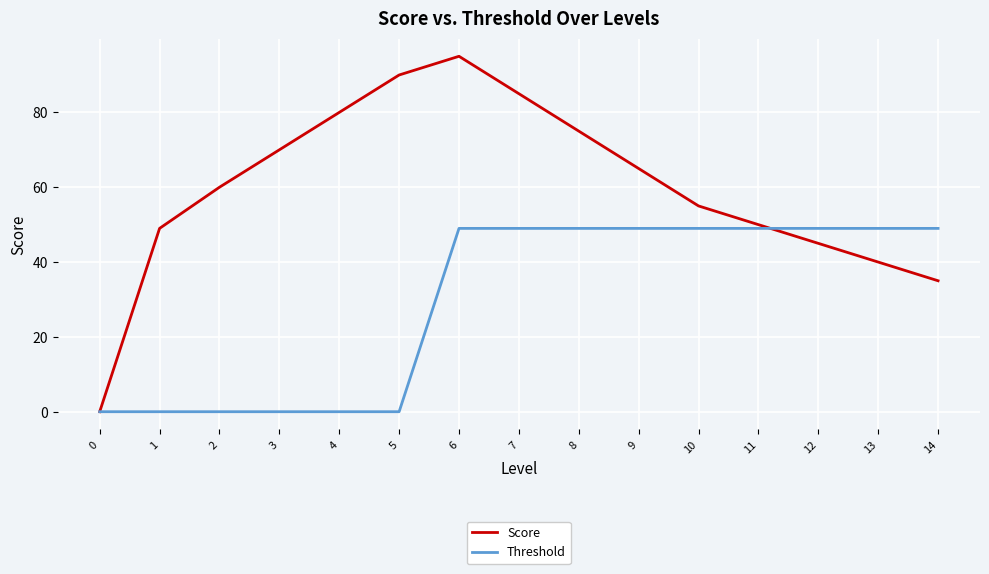

The Score series shows 107 at 4. True or false?

False